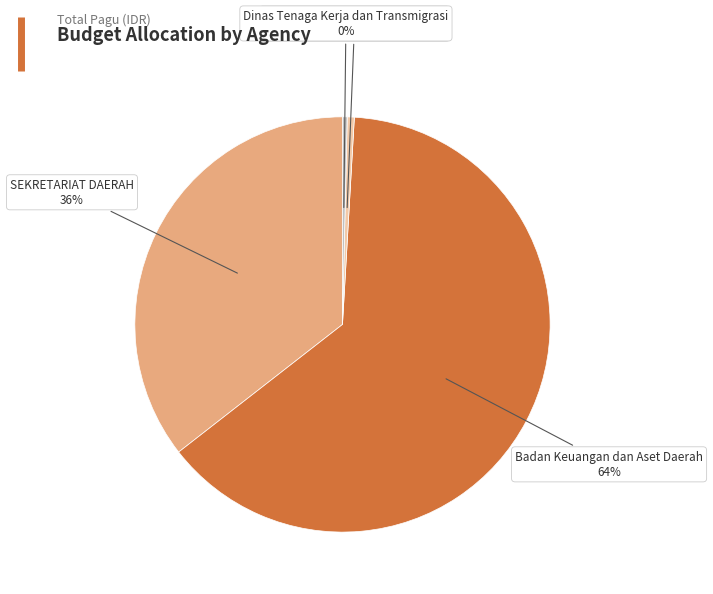

Which category accounts for the majority?

Badan Keuangan dan Aset Daerah